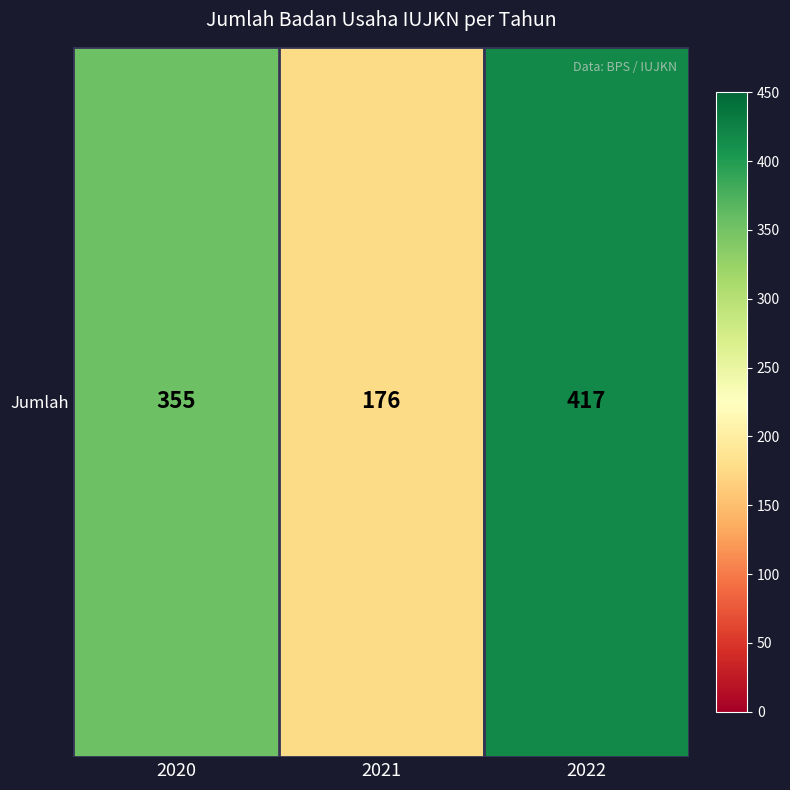

The chart shows a value of 739 at 2022. True or false?

False